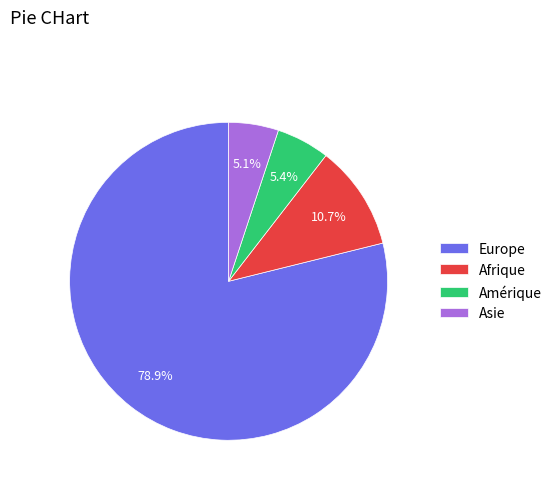

To the nearest percent, what percentage of the pie is Asie?

5%